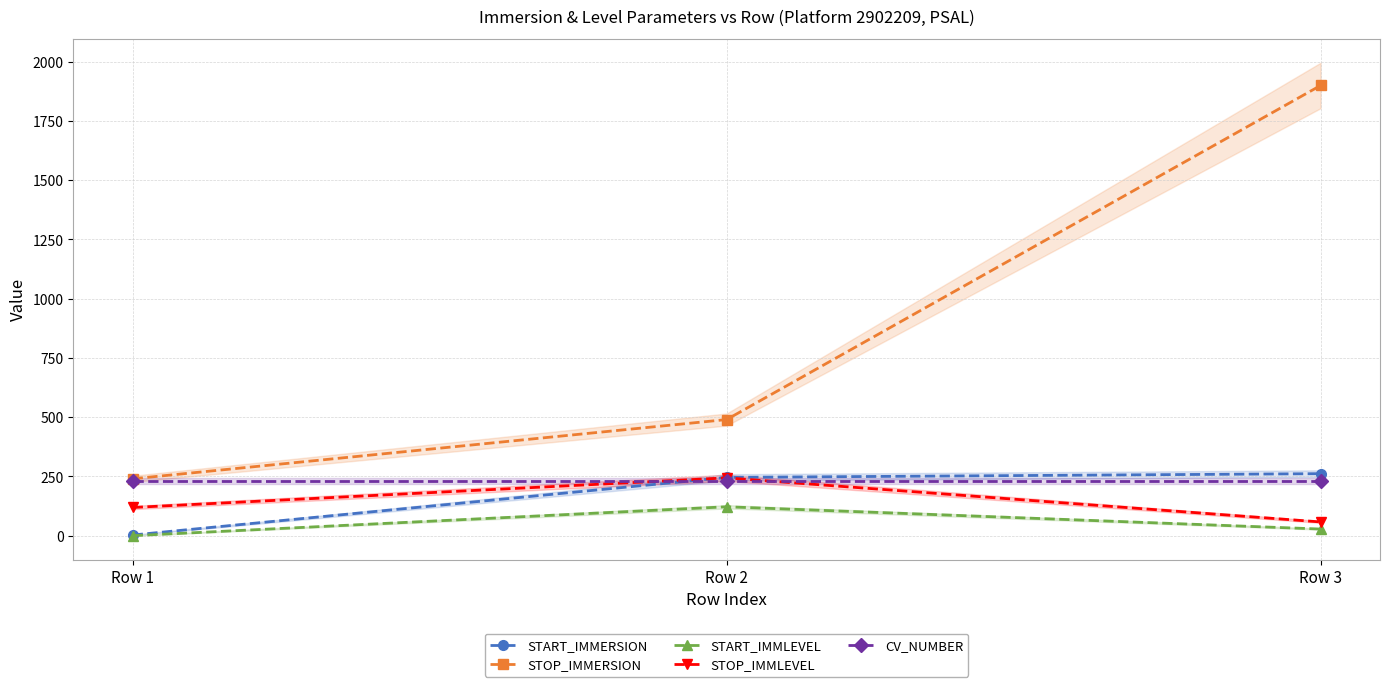

Where does the START_IMMLEVEL series first go above 28?

Row 2